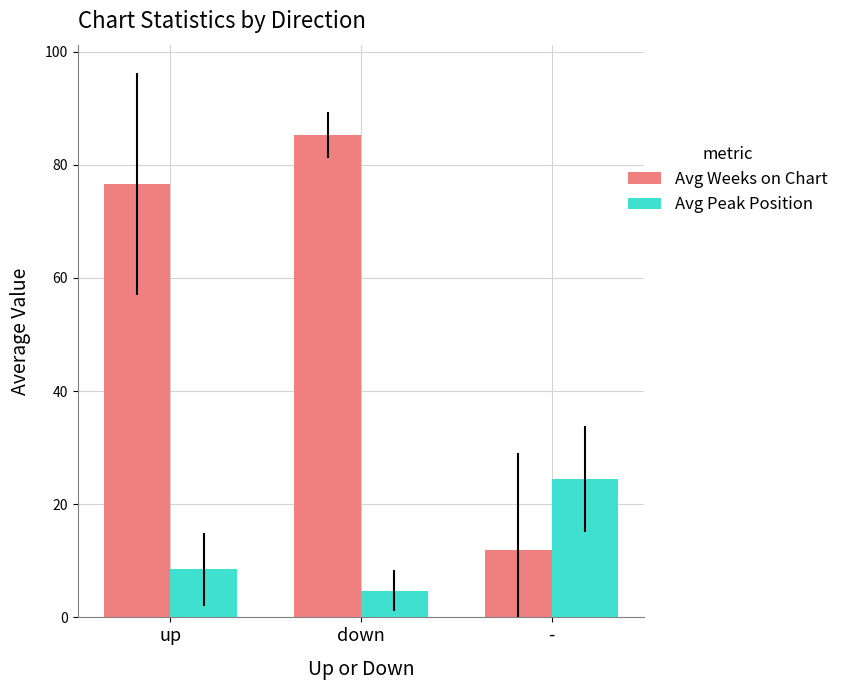

What position from the left is up?

1